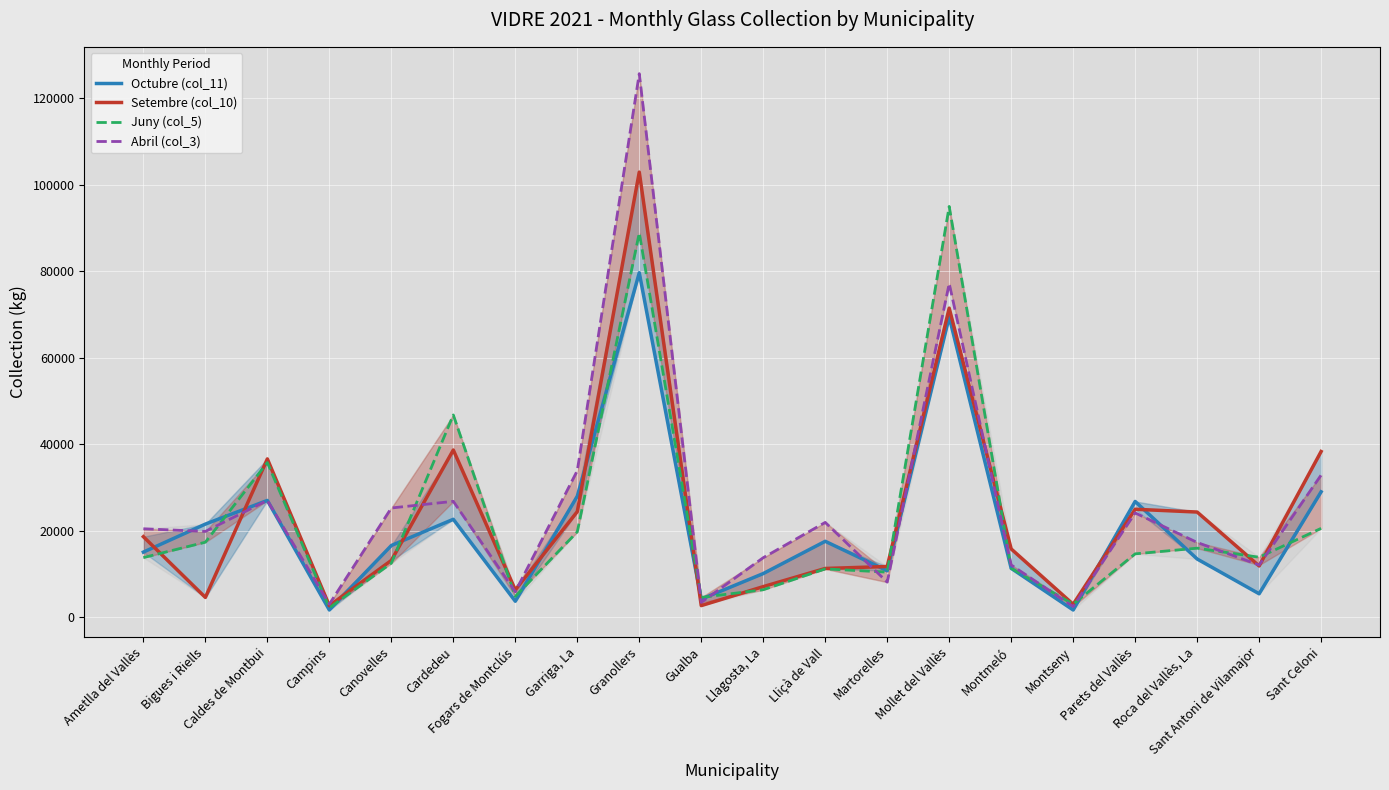

List the series in order of their overall mean, lowest first.

Octubre (col_11), Juny (col_5), Setembre (col_10), Abril (col_3)